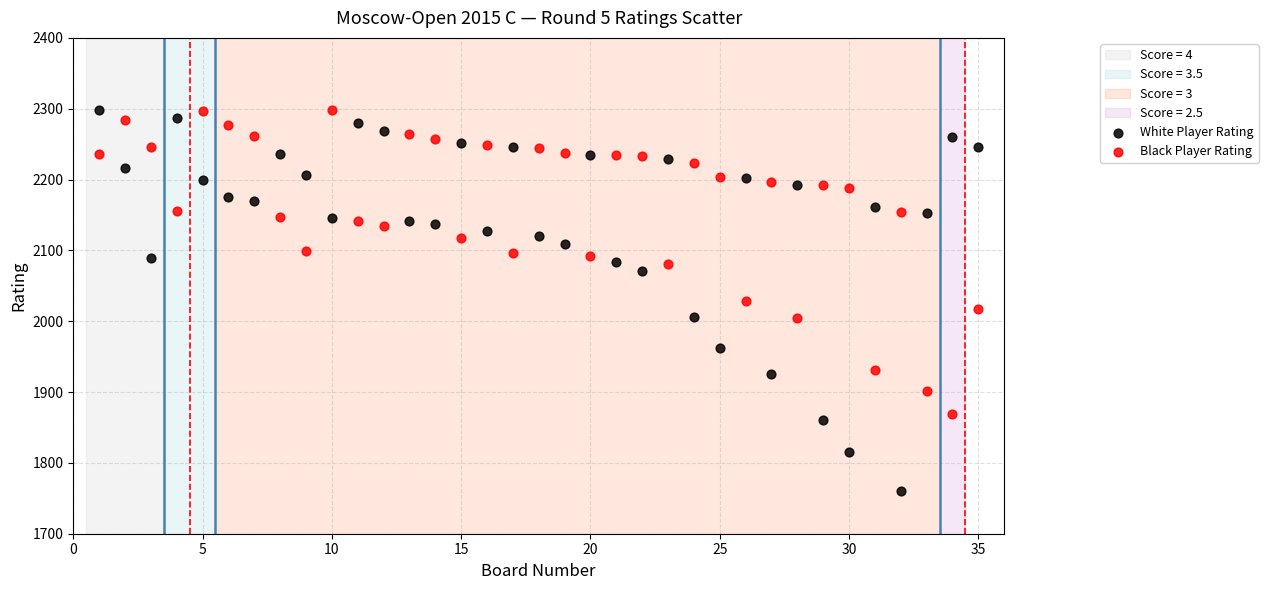

Which series has the largest Y range (max minus min)?

White Player Rating